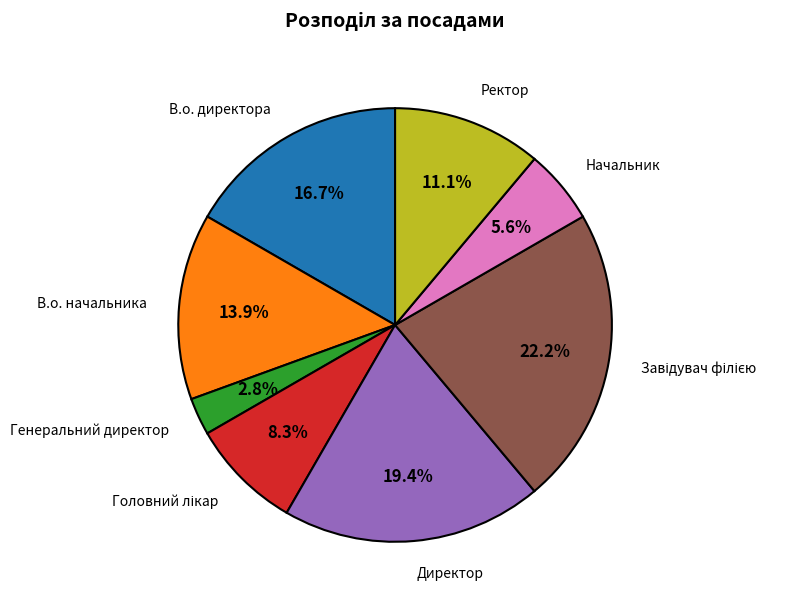

Does В.о. начальника account for over 50% of the chart?

No